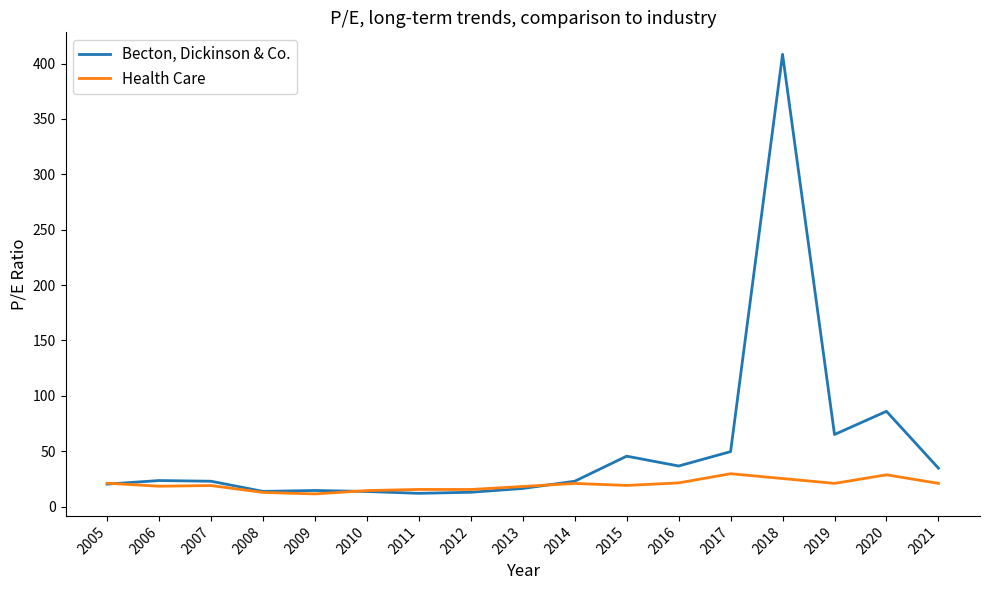

Which series has the largest range (max minus min)?

Becton, Dickinson & Co.